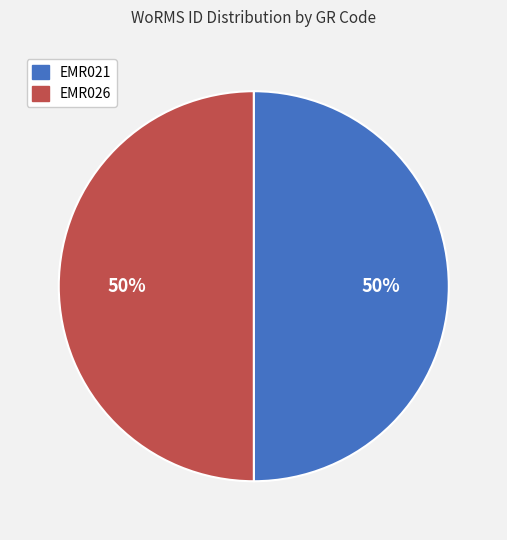

The EMR021 slice represents 42% of the pie. True or false?

False